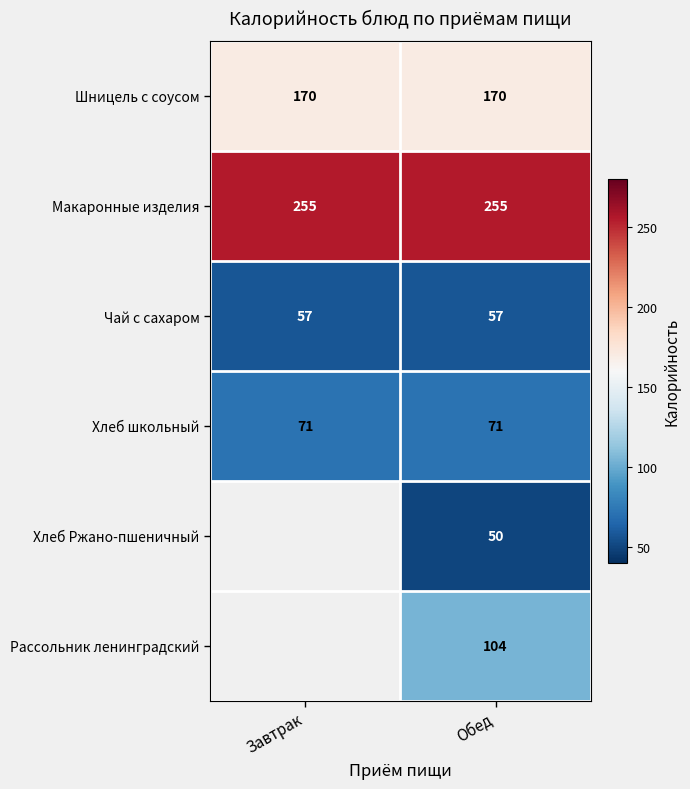

The value of Макаронные изделия at Завтрак is 431. True or false?

False